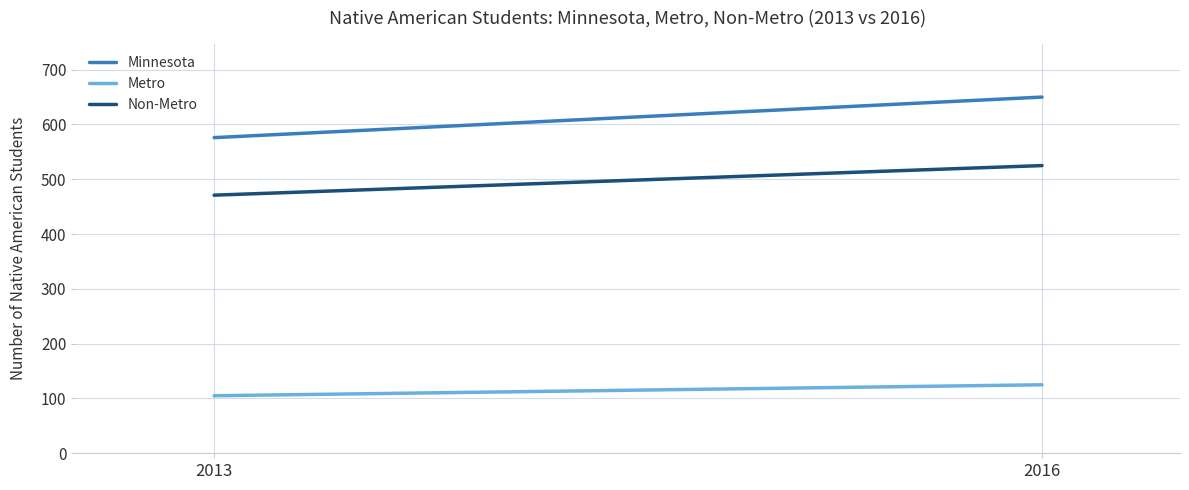

Which series has the widest spread of values?

Minnesota